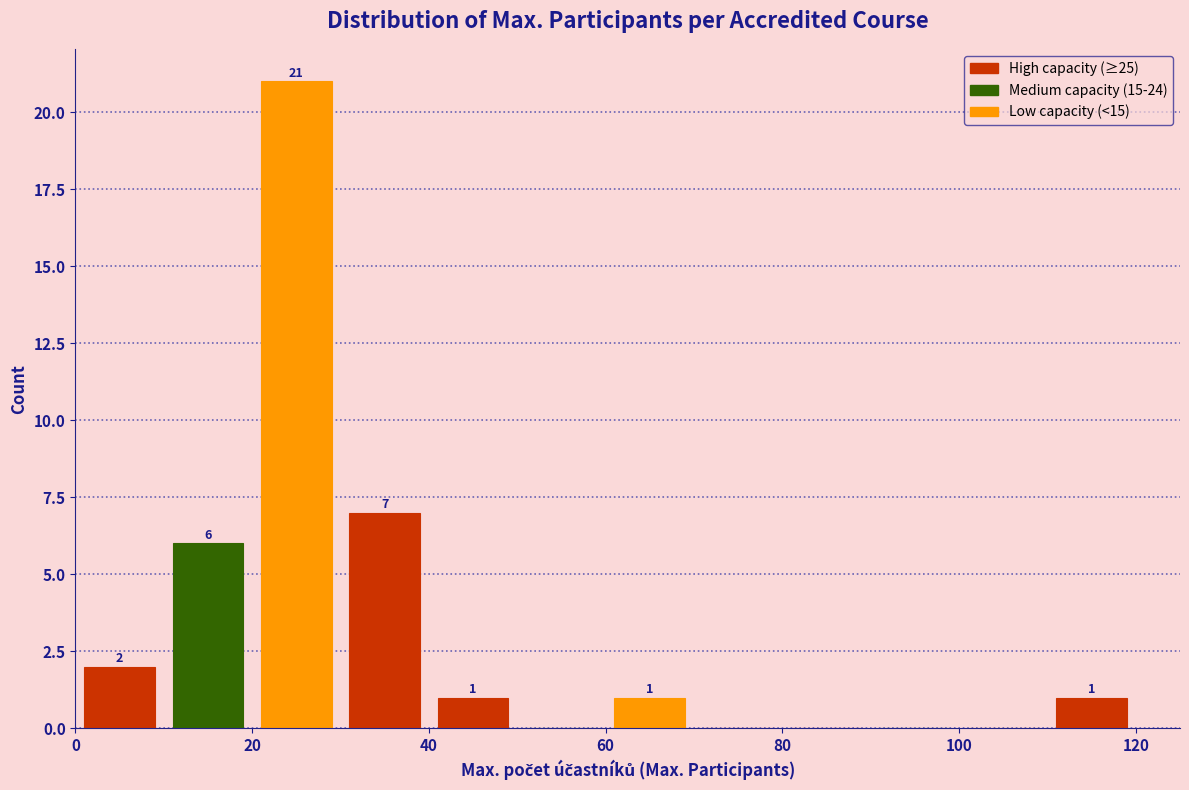

Over which range of the x-axis is the bar tallest?

20 to 30